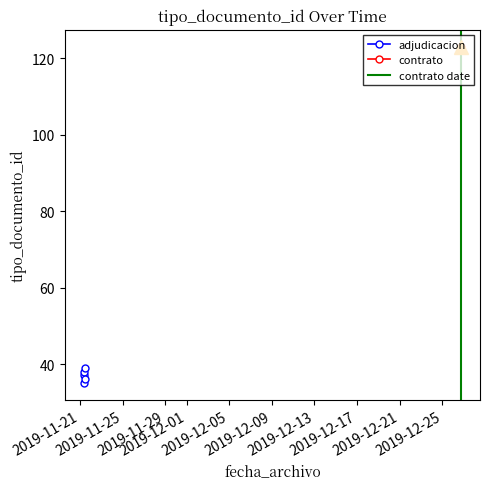

Does the chart have visible grid lines?

No